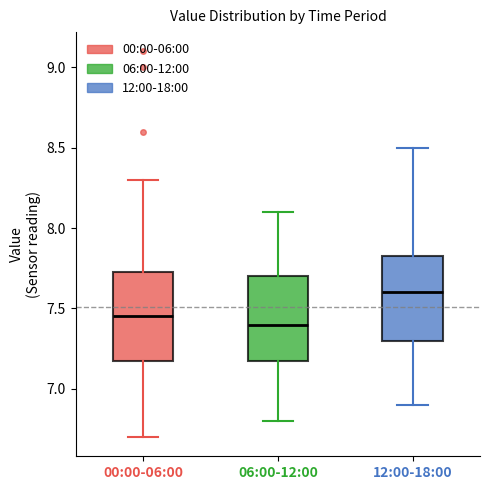

Reading left to right, transcribe this box plot: for each box, give where its median line is, the range the box spans, and where its two whiskers end, as read against the y-axis. The values are not printed on the chart, so give them approximately, as read against the axis.

00:00-06:00: median 7.45, box 7.20 to 7.75, whiskers 6.70 to 8.30
06:00-12:00: median 7.40, box 7.20 to 7.70, whiskers 6.80 to 8.10
12:00-18:00: median 7.60, box 7.30 to 7.85, whiskers 6.90 to 8.50